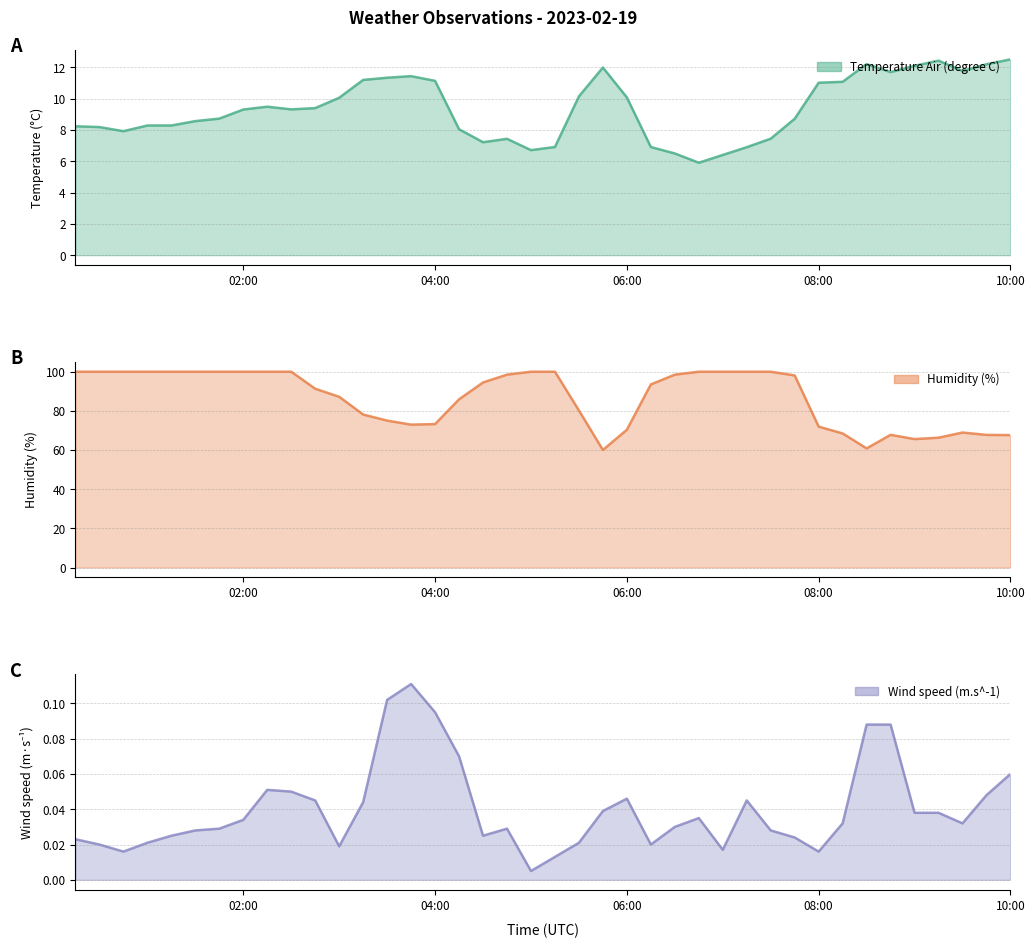

How many categories are shown in the chart?

40